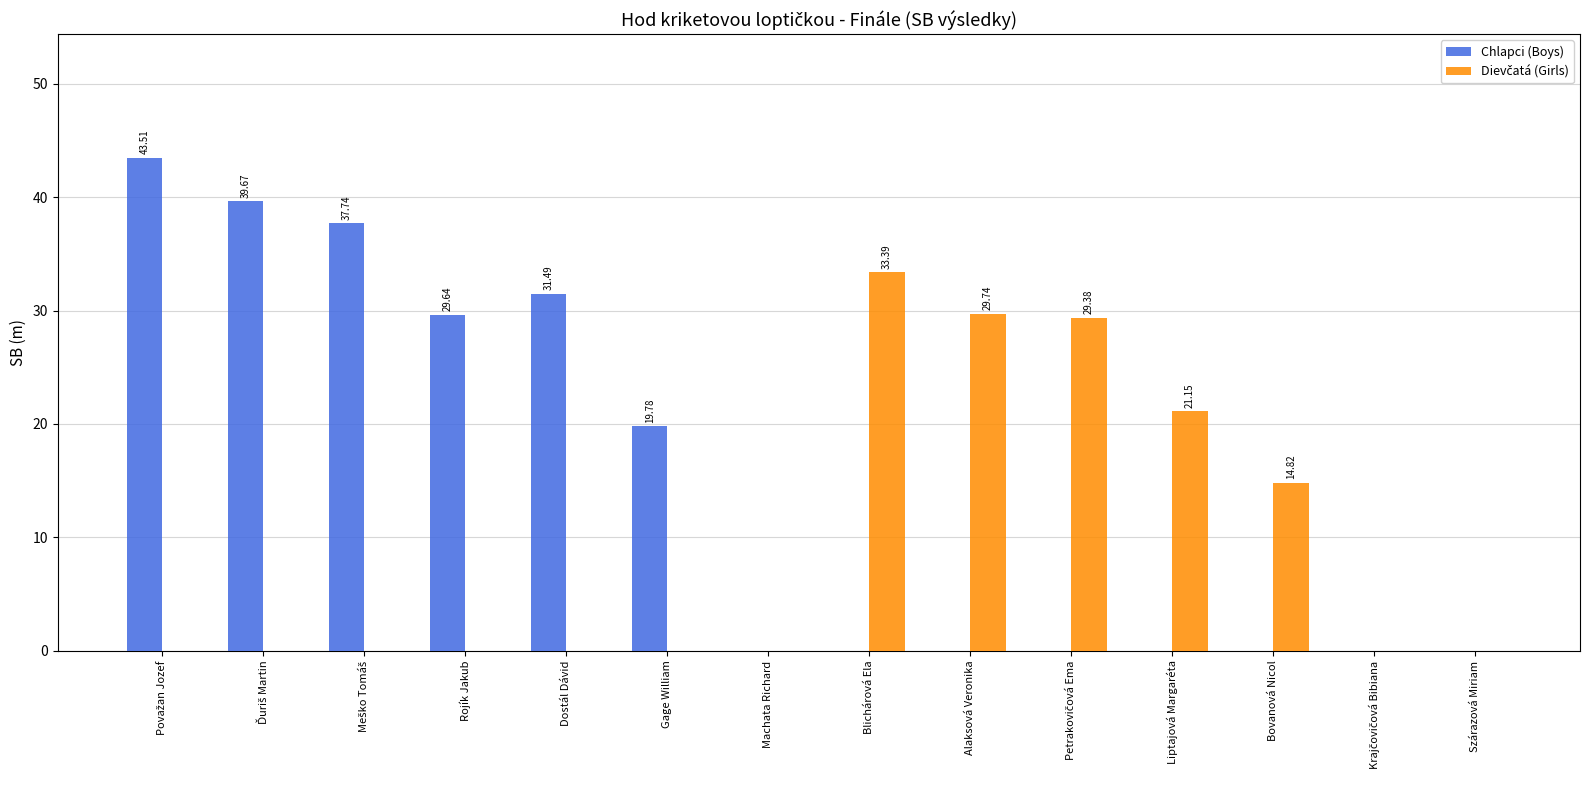

Which series has the largest total across all categories?

Chlapci (Boys)